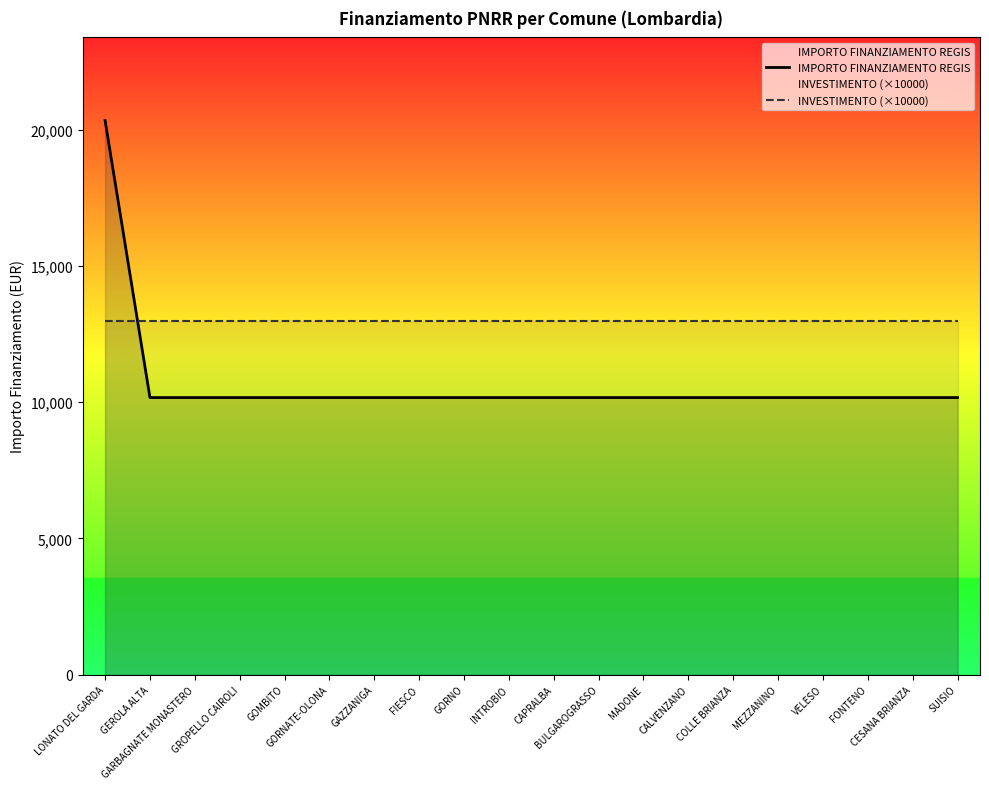

Which series has the widest spread of values?

IMPORTO FINANZIAMENTO REGIS